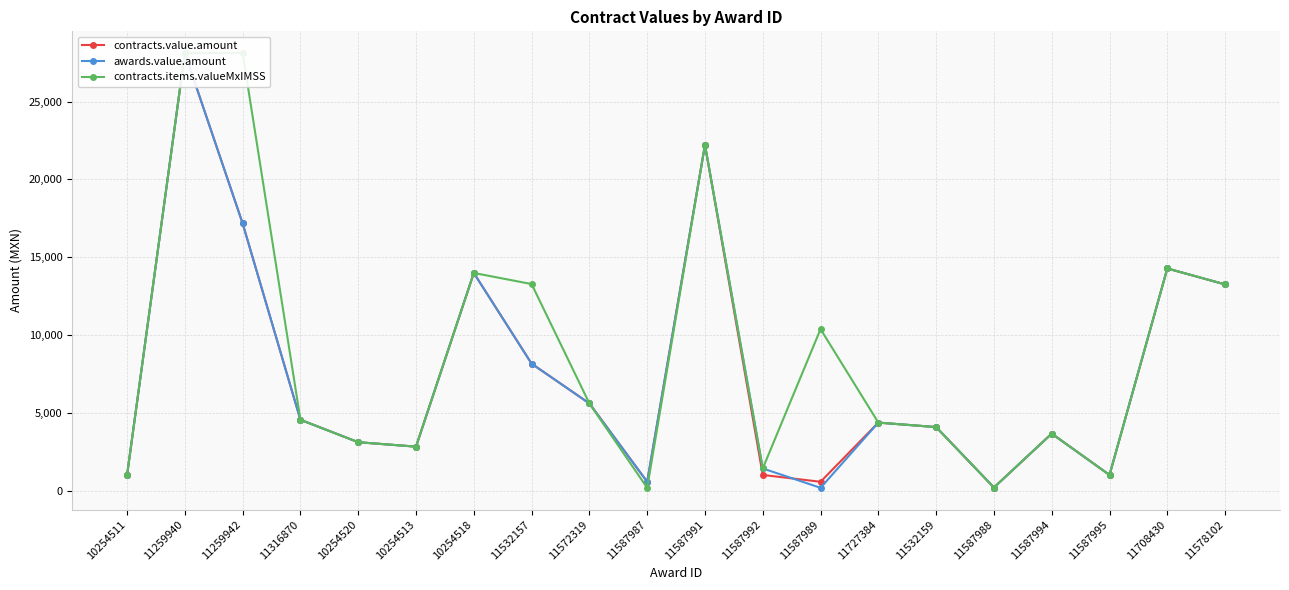

What position from the left is 11316870?

4